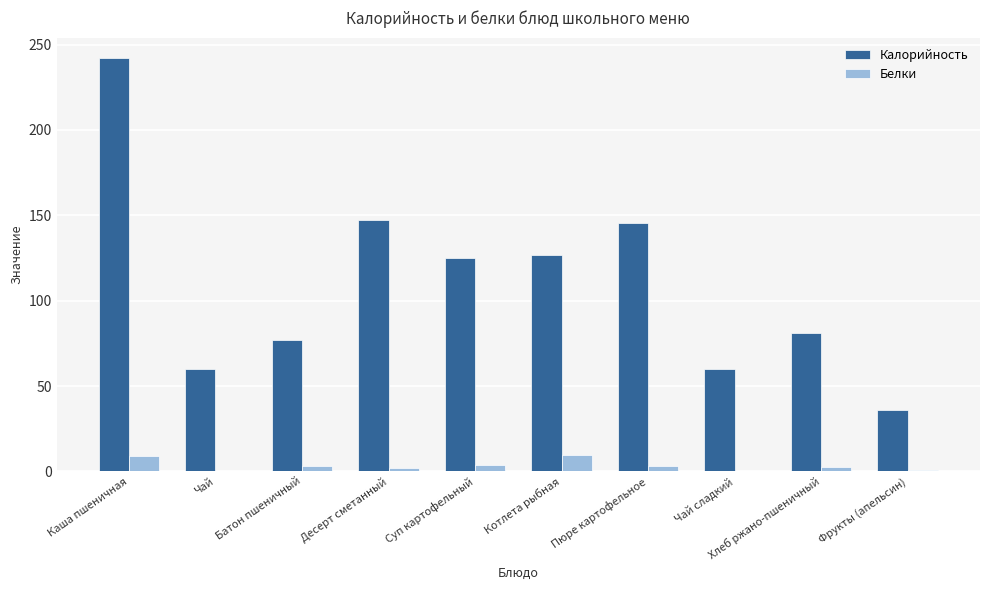

How many groups of bars are there?

10